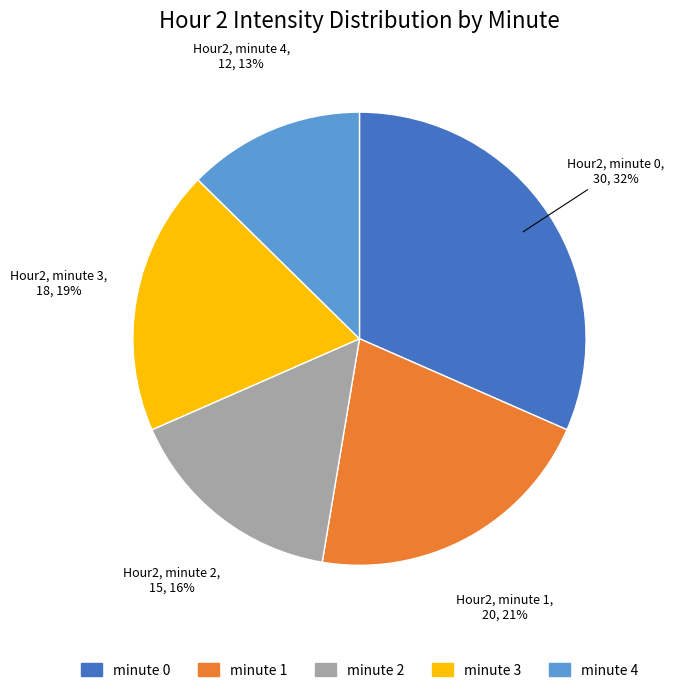

Is it true that minute 1 is 8% of the pie?

False